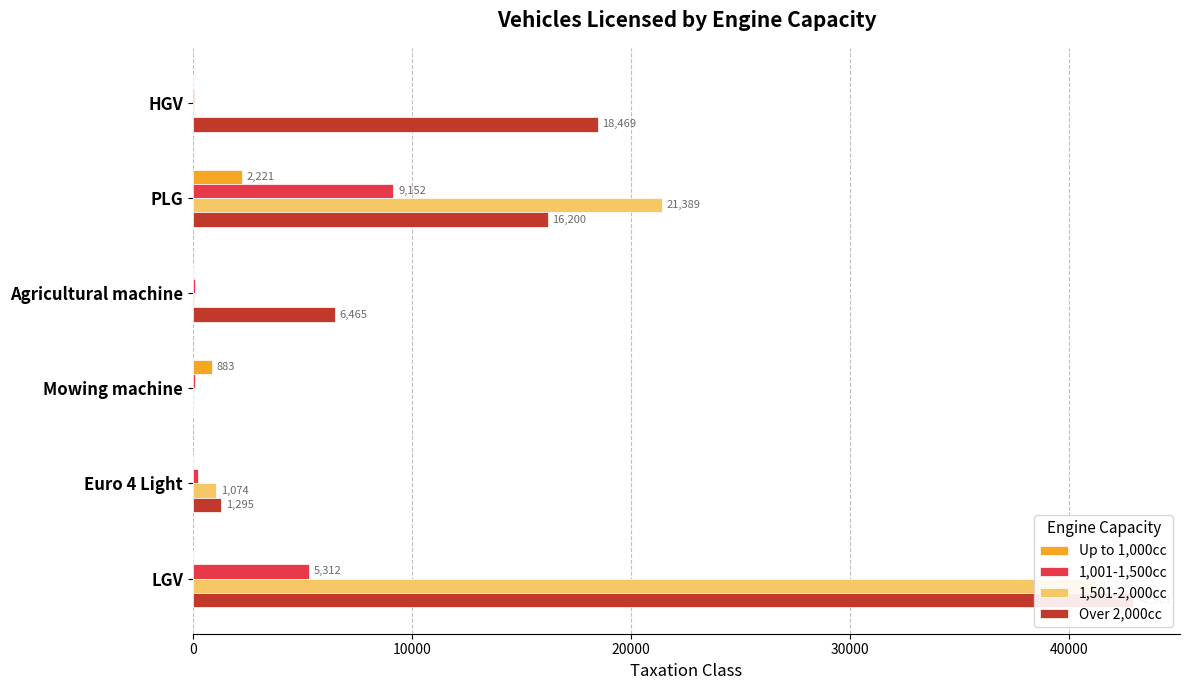

Are the bars horizontal?

Yes